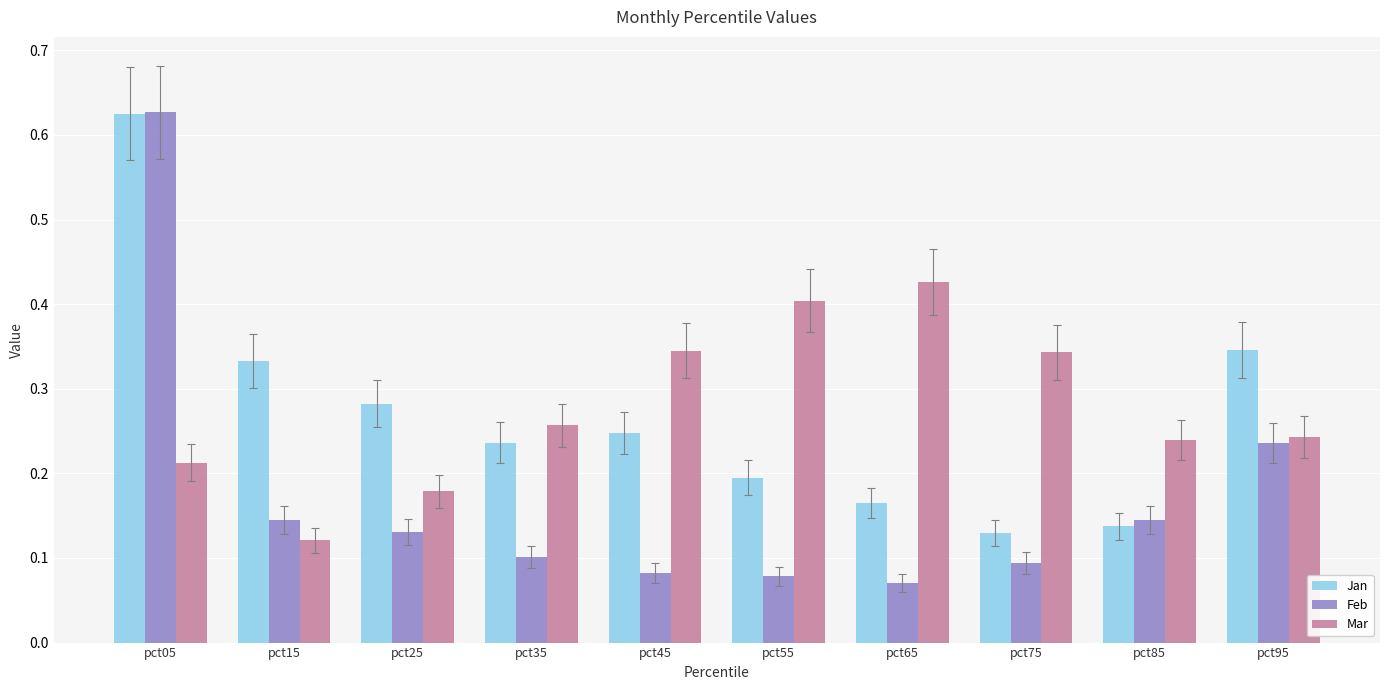

Which series changed the most between pct45 and pct75?

Jan